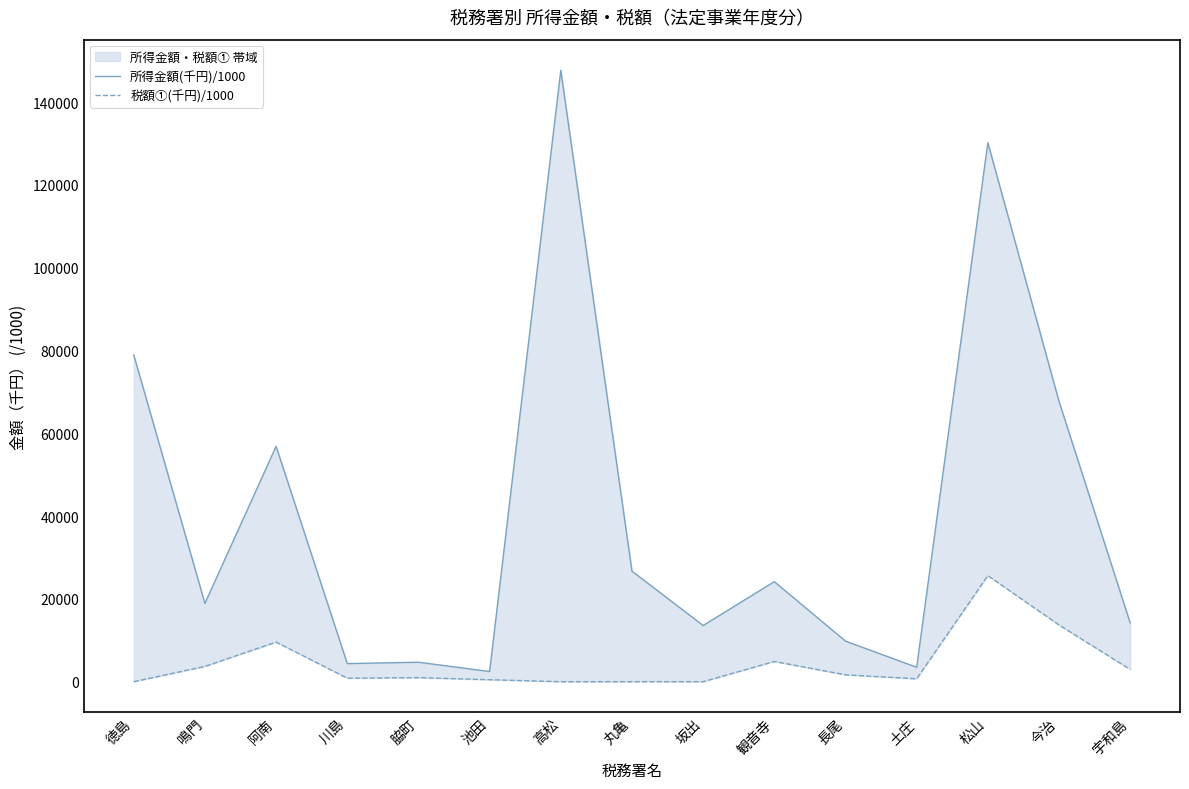

Rank the categories by 所得金額(千円)/1000 value from highest to lowest.

高松, 松山, 徳島, 今治, 阿南, 丸亀, 観音寺, 鳴門, 宇和島, 坂出, 長尾, 脇町, 川島, 土庄, 池田